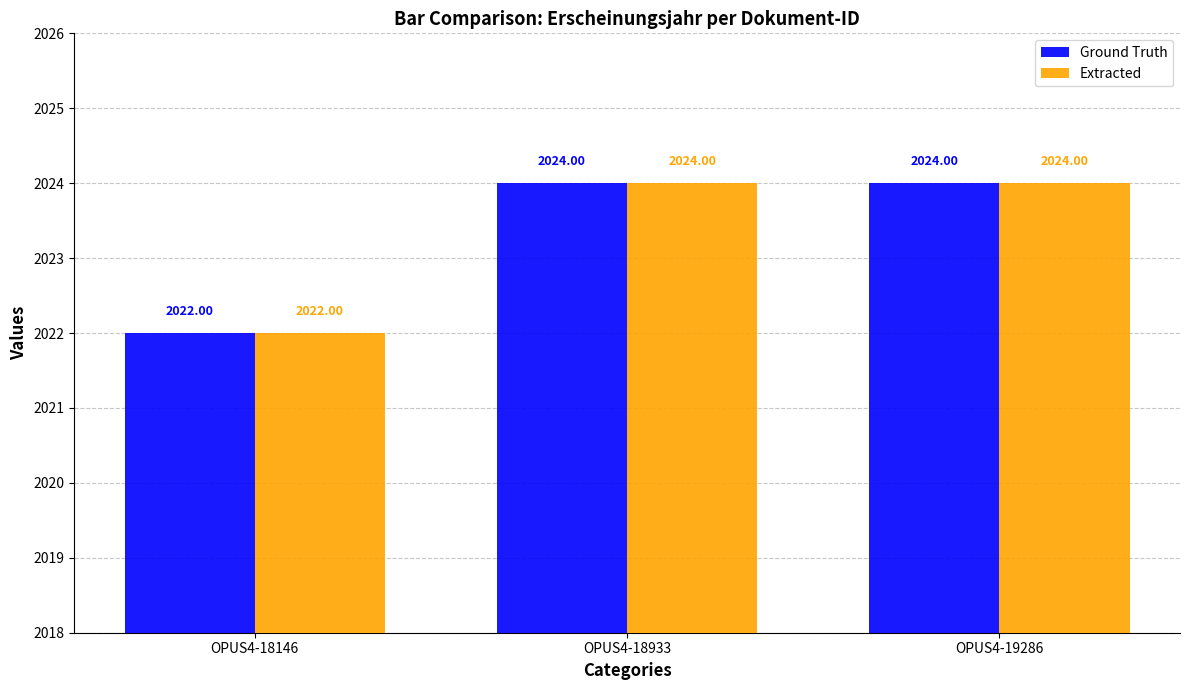

What is the value of the Ground Truth bar at the 3rd from the left?

2024